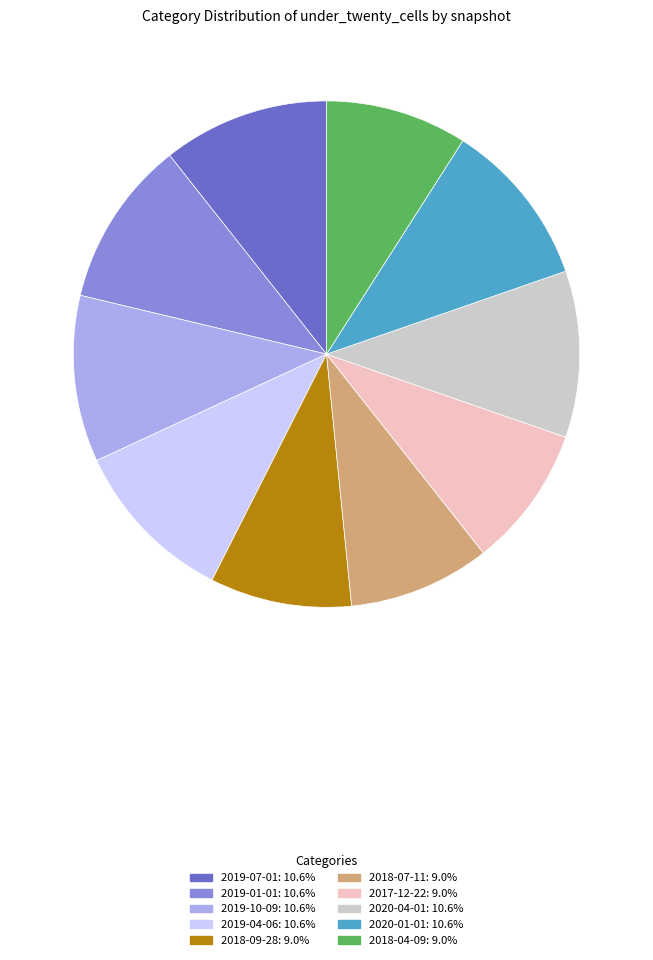

Combined, do 2018-04-09 and 2019-10-09 account for over 50%?

No